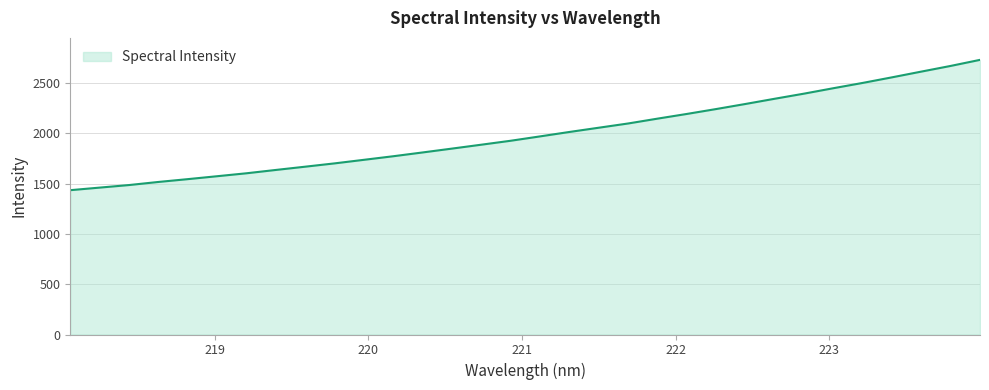

What is the difference between the maximum and minimum values?

1296.0